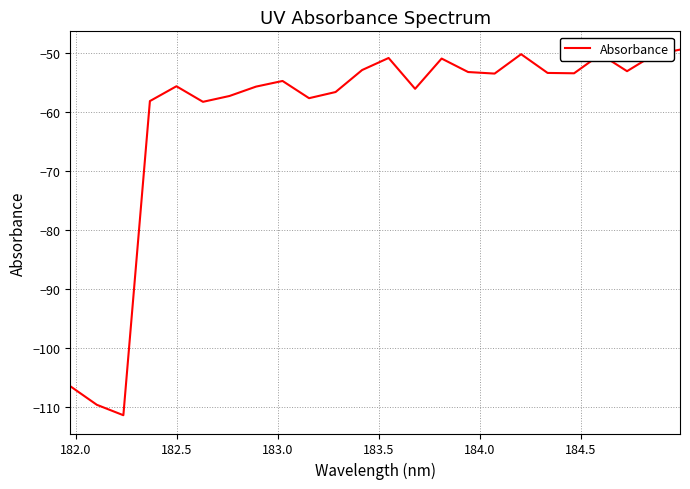

What is the minimum value shown in the chart?

-111.4